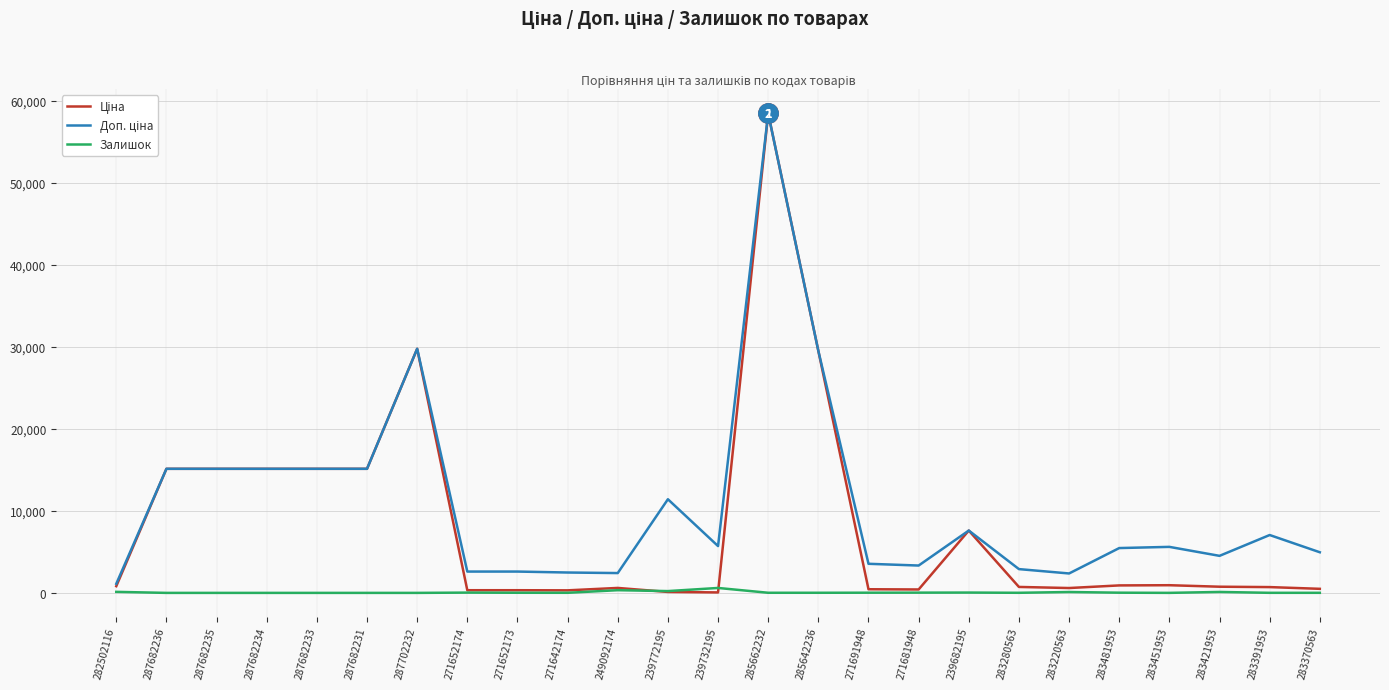

What is the total value across all series at 287682236?

30240.0